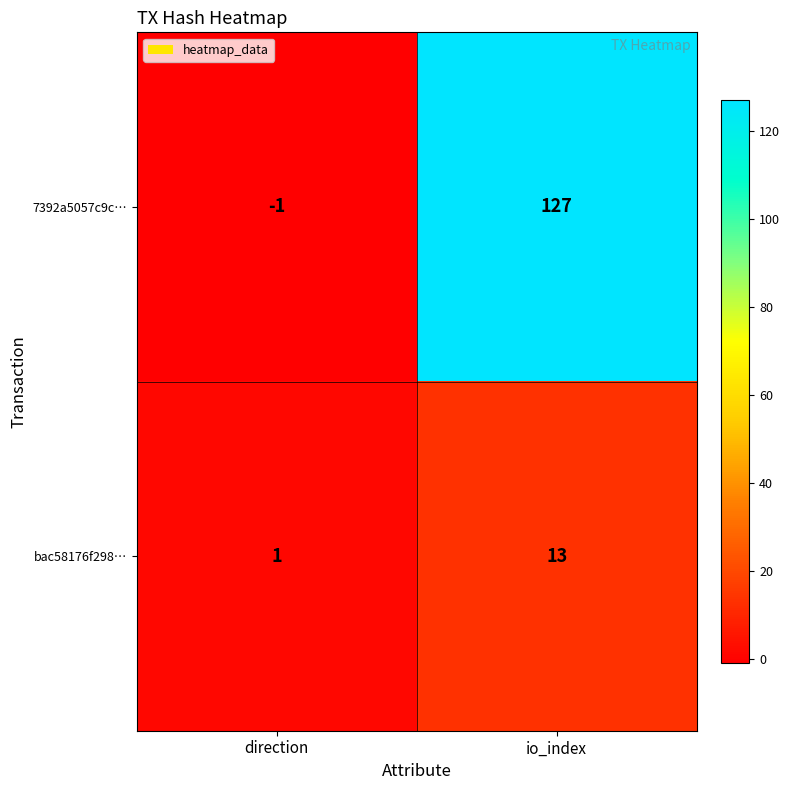

Rank the categories by bac58176f298… value from highest to lowest.

io_index, direction